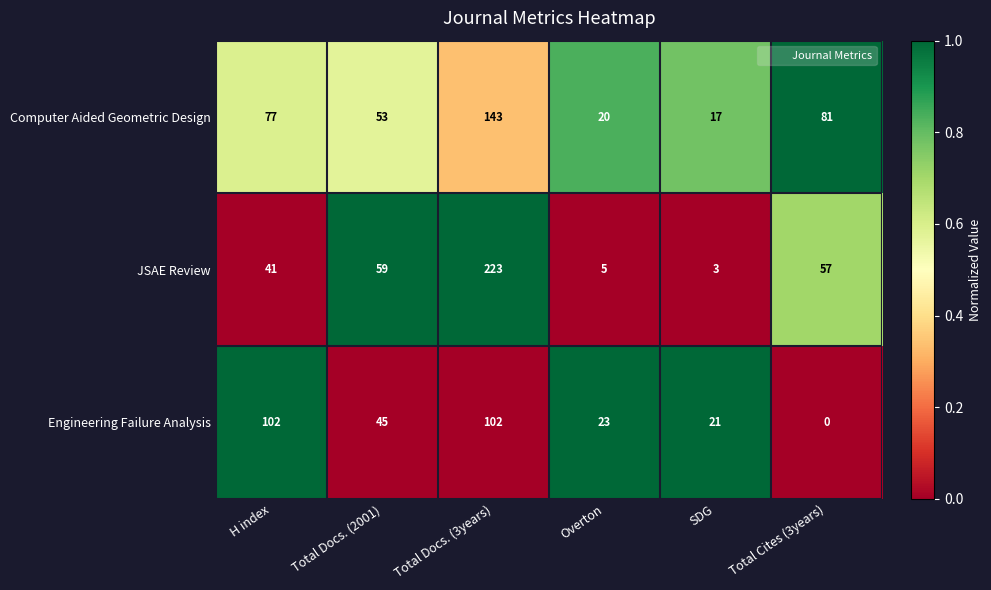

Is it true that JSAE Review equals 59 at H index?

False